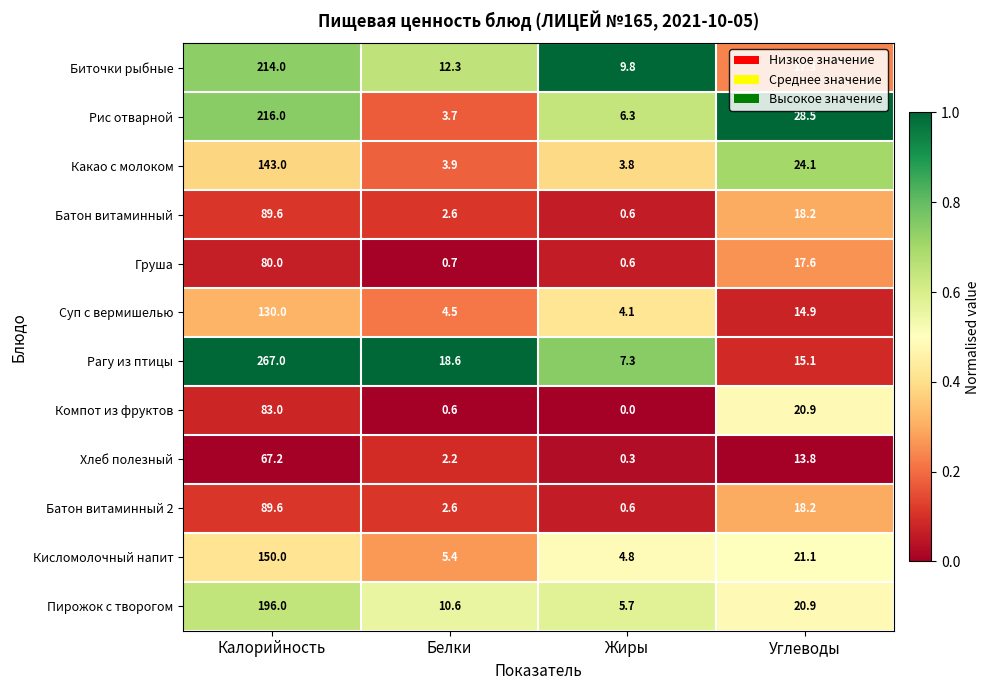

What is the sum of all Груша values?

98.9